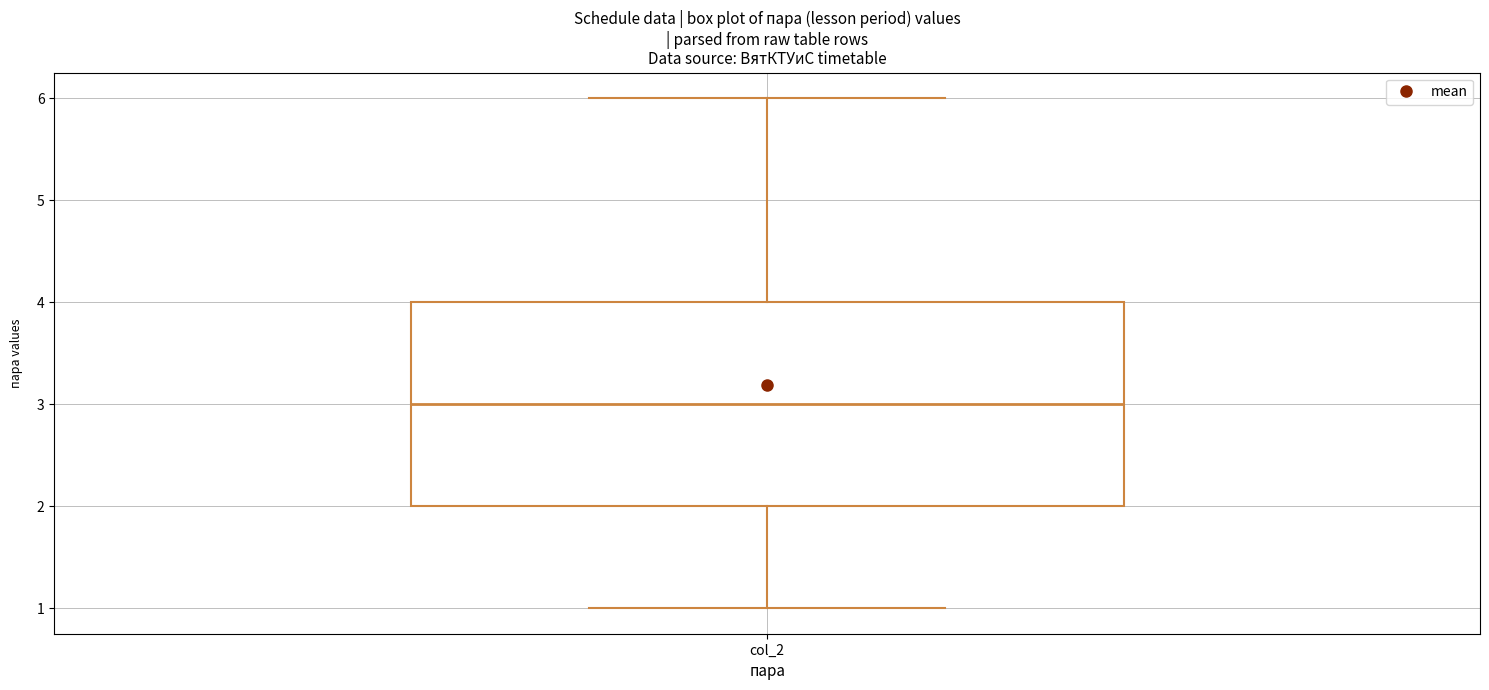

Read this box plot against the y-axis: the position of the median line, the range covered by the box, and the ends of both whiskers. The values are not printed on the chart, so give them approximately, as read against the axis.

median 3, box 2 to 4, whiskers 1 to 6